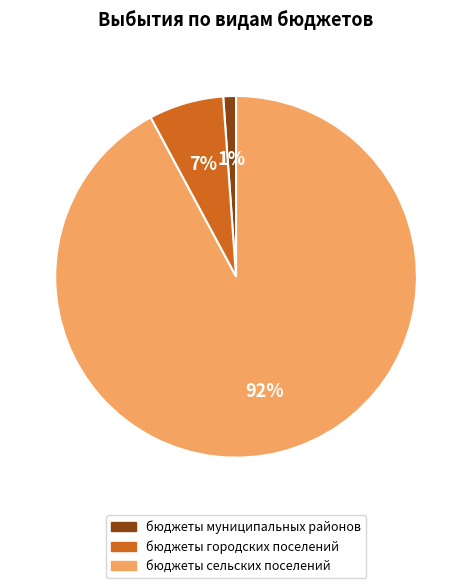

The бюджеты городских поселений slice represents 7% of the pie. True or false?

True